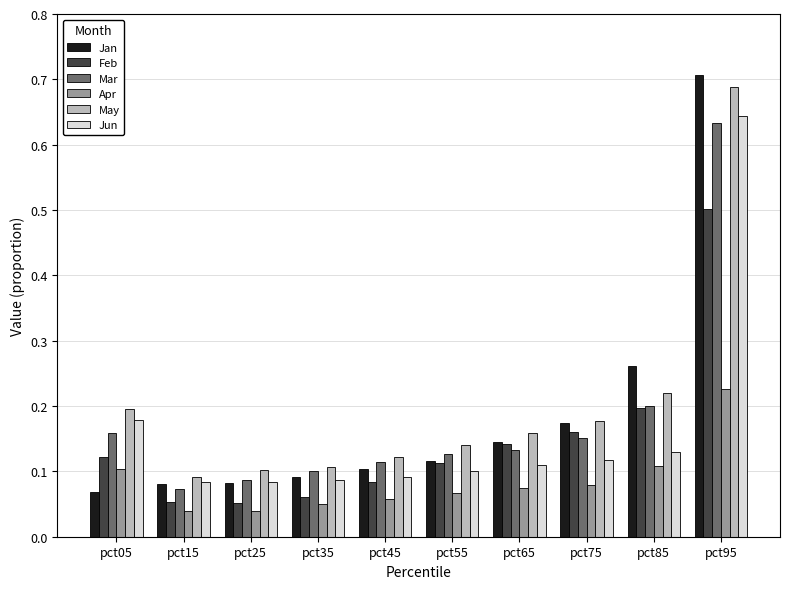

At which label does Jan reach its peak?

pct95